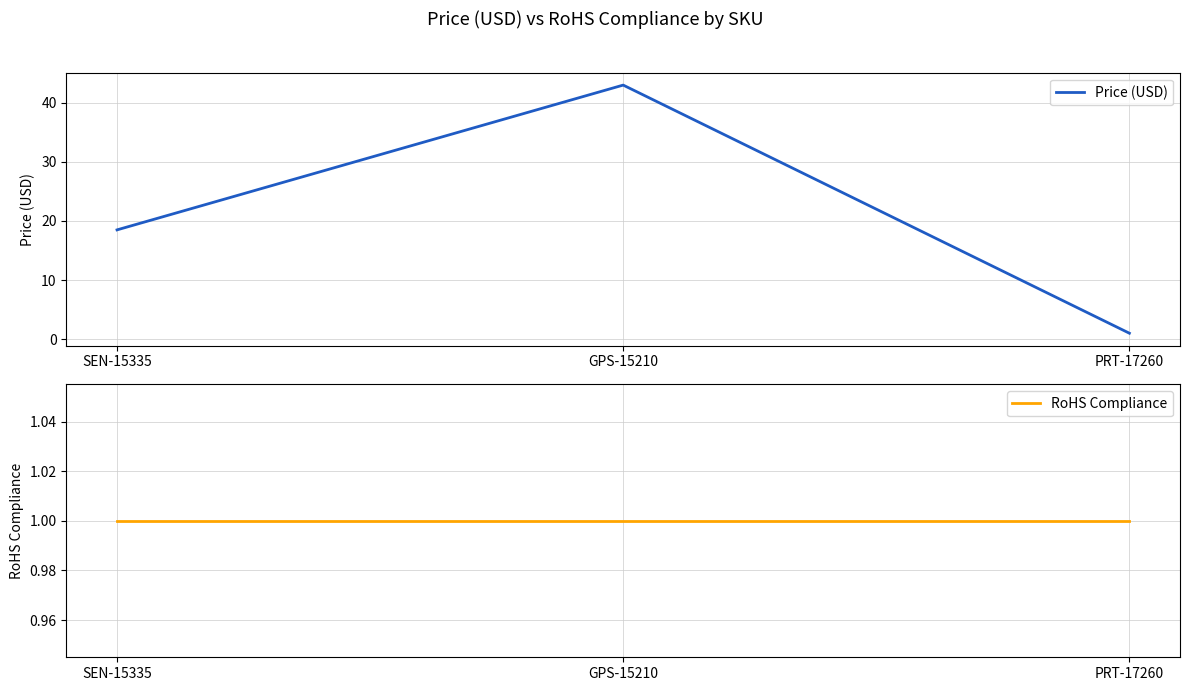

The value of Price (USD) at PRT-17260 is 1.6. True or false?

False